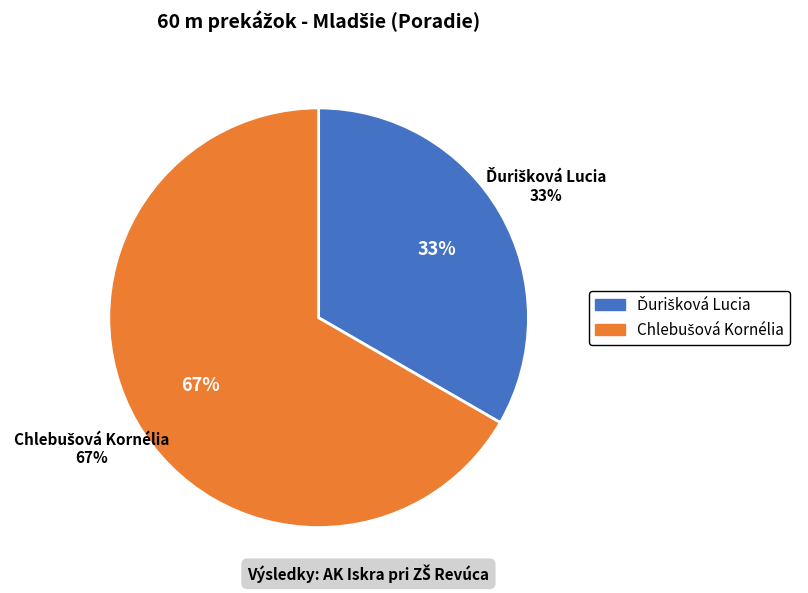

True or false: Chlebušová Kornélia accounts for 67% of the total.

True